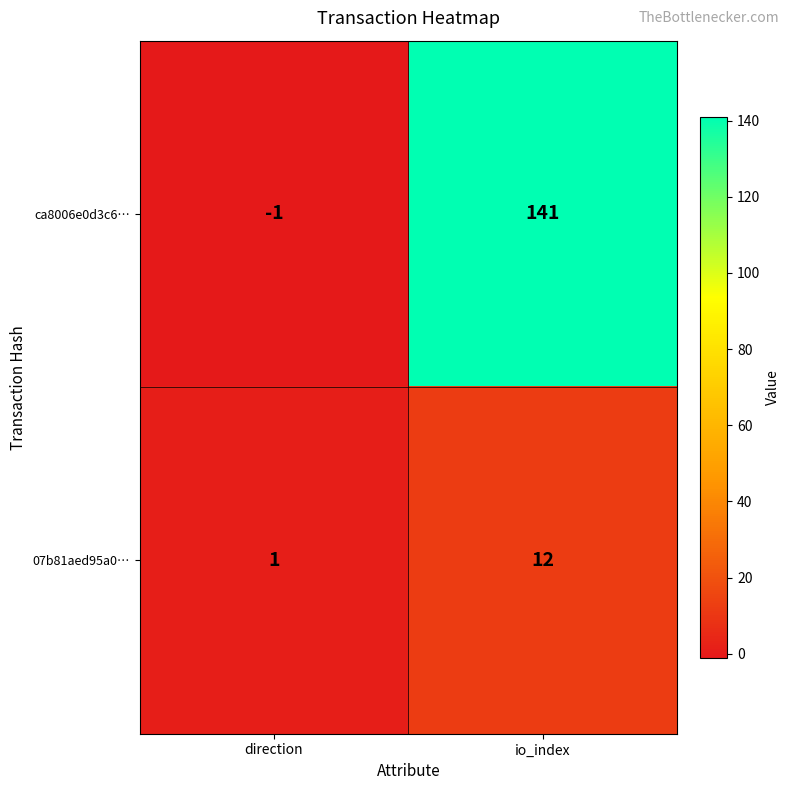

The value of 07b81aed95a0… at io_index is 12. True or false?

True